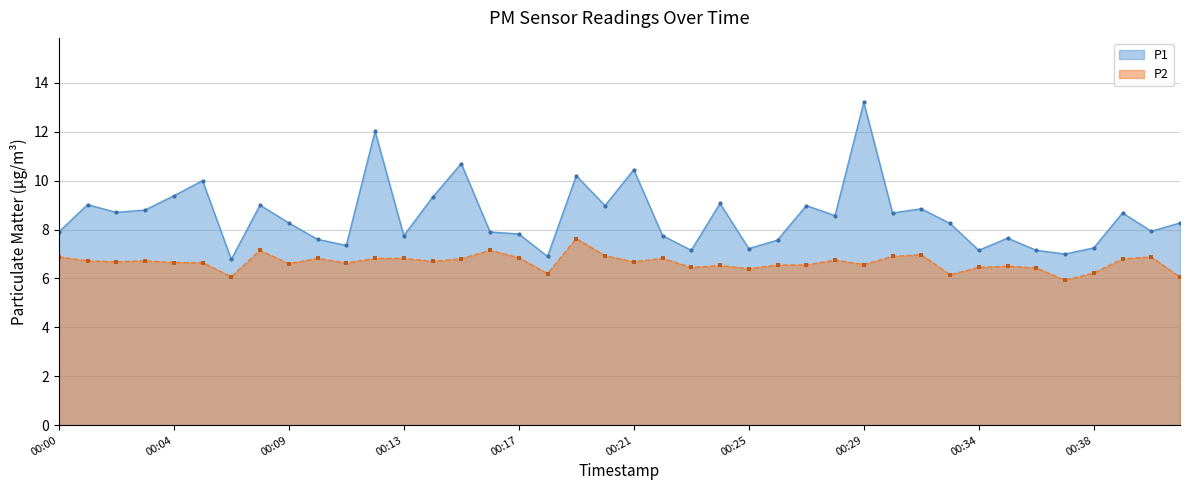

At which category is the sum across all series the highest?

00:29